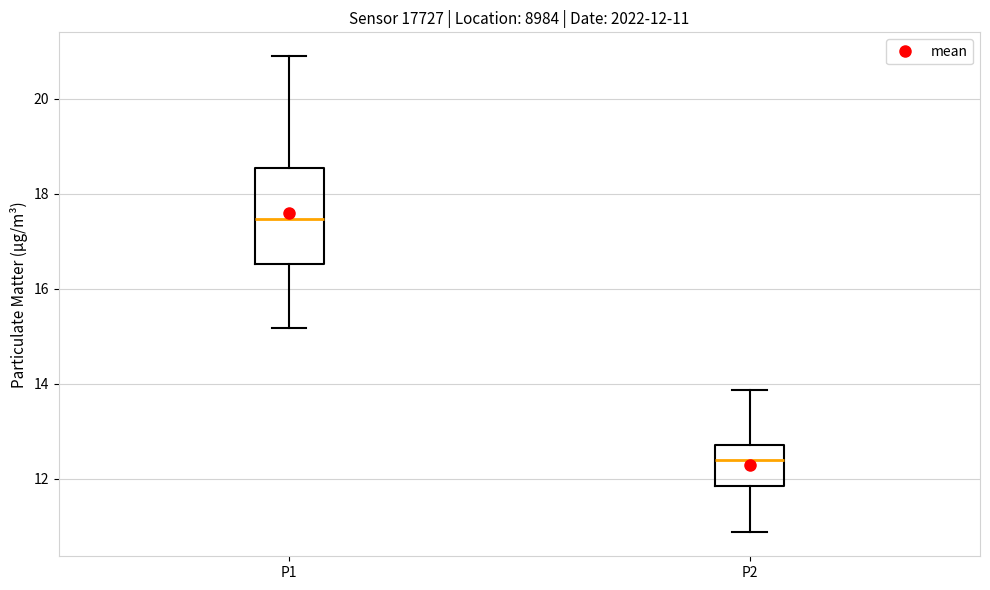

Comparing the boxes themselves (not the whiskers), which one is the tallest?

P1